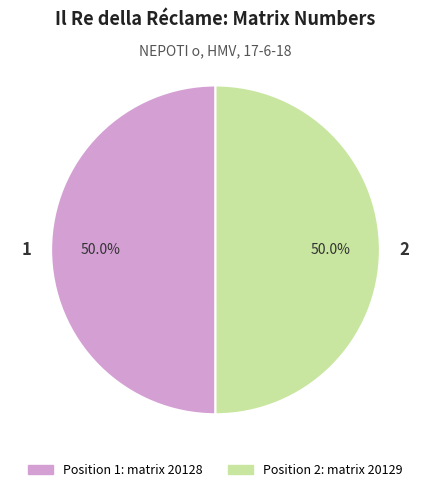

True or false: 2 accounts for 50% of the total.

True